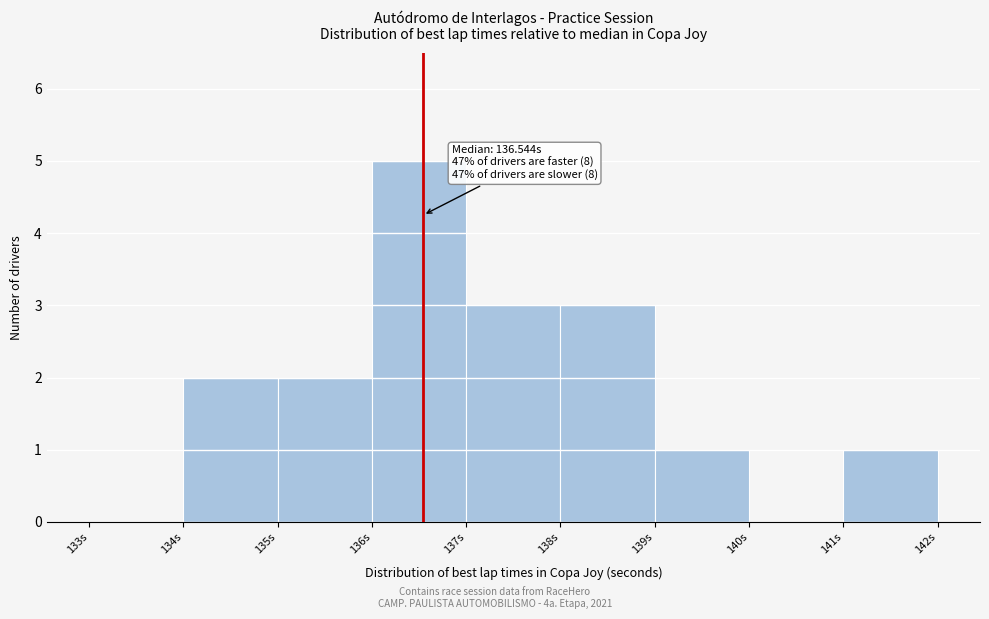

Which range on the x-axis has the tallest bar?

136 to 137